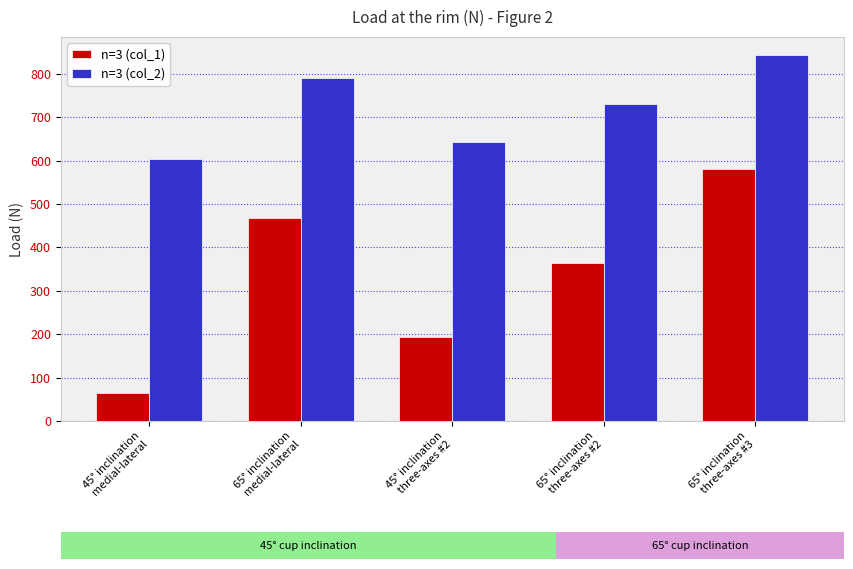

What is the value of the n=3 (col_1) bar at the 1st from the left?

64.6